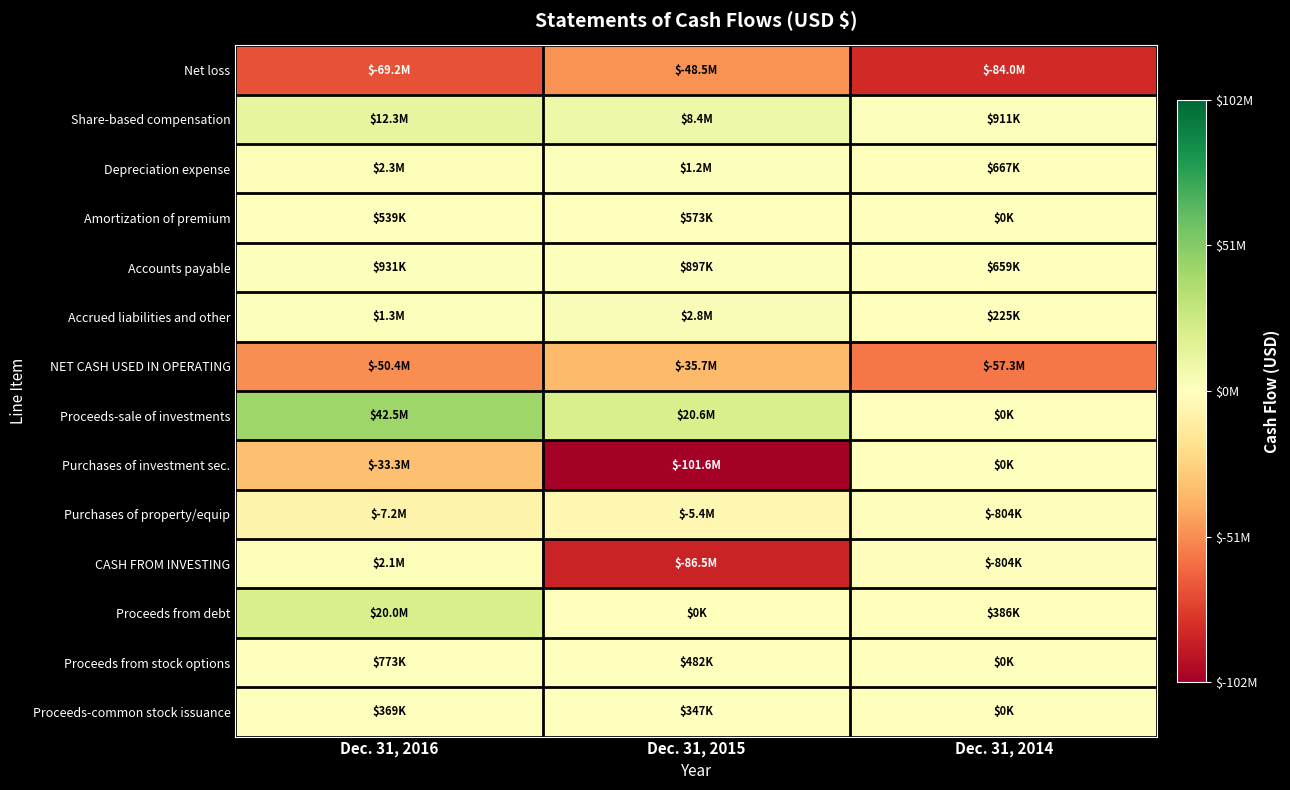

What is the difference between the highest and lowest values at Dec. 31, 2016?

111789000